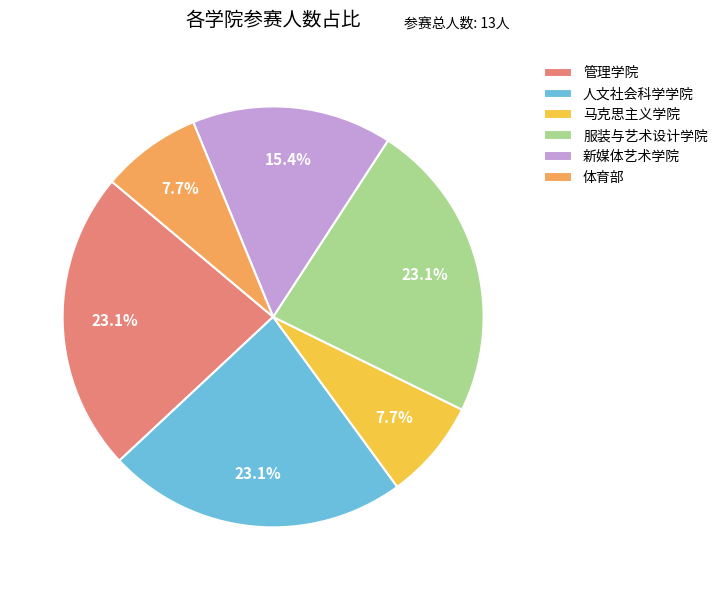

Count the number of slices in the pie.

6